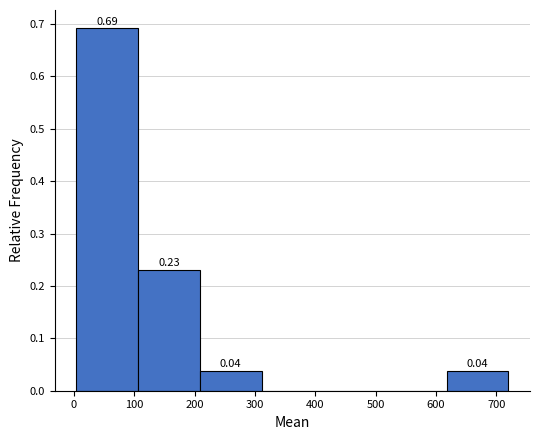

Which range on the x-axis has the tallest bar?

0 to 110